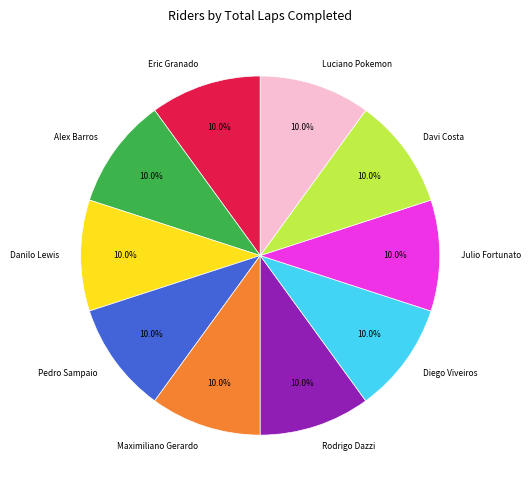

How many slices are in this pie chart?

10